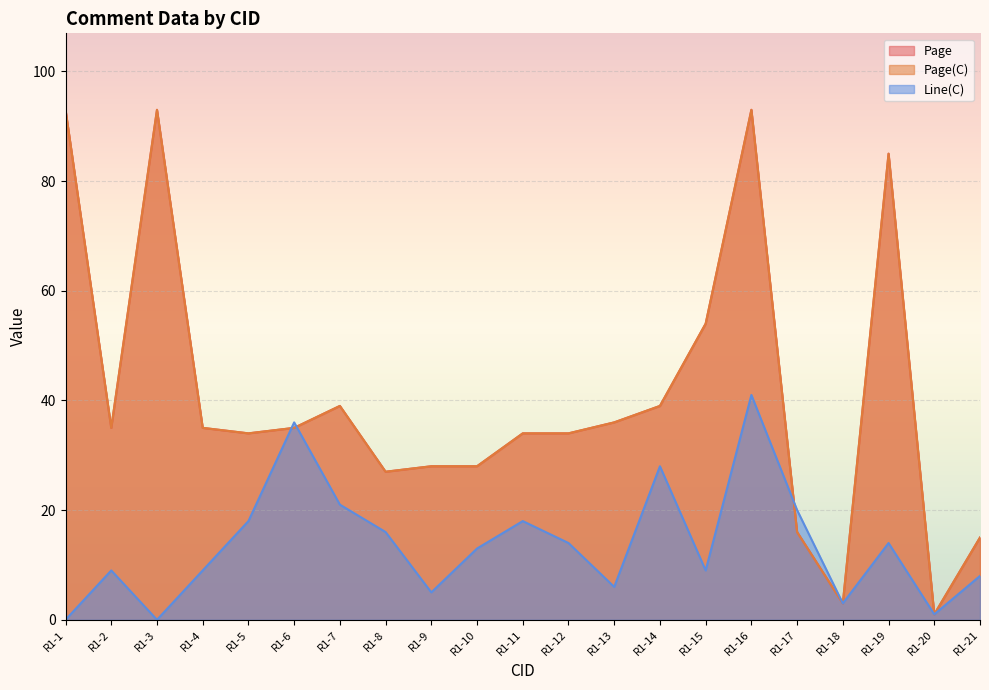

Is the value of Page at R1-2 greater than the value of Page(C) at R1-2?

No